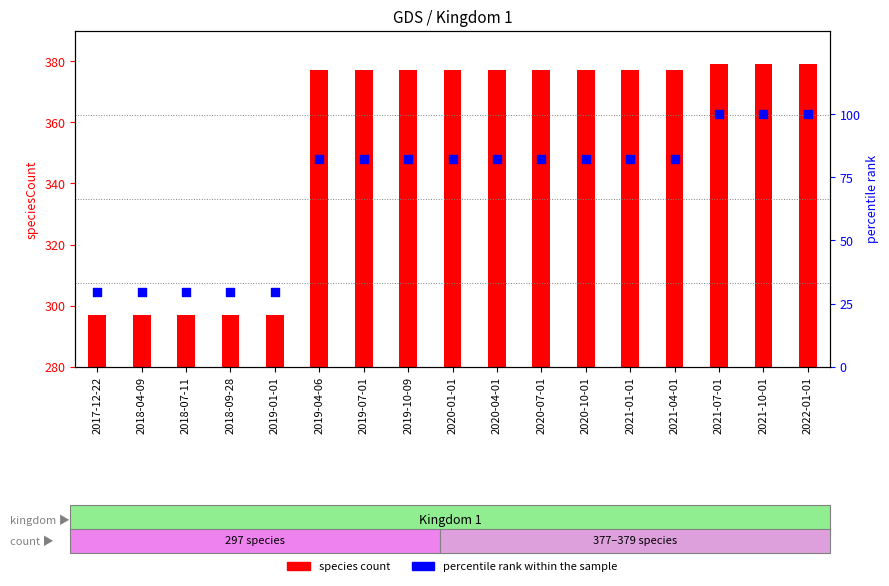

Which series contains the highest Y value?

species count